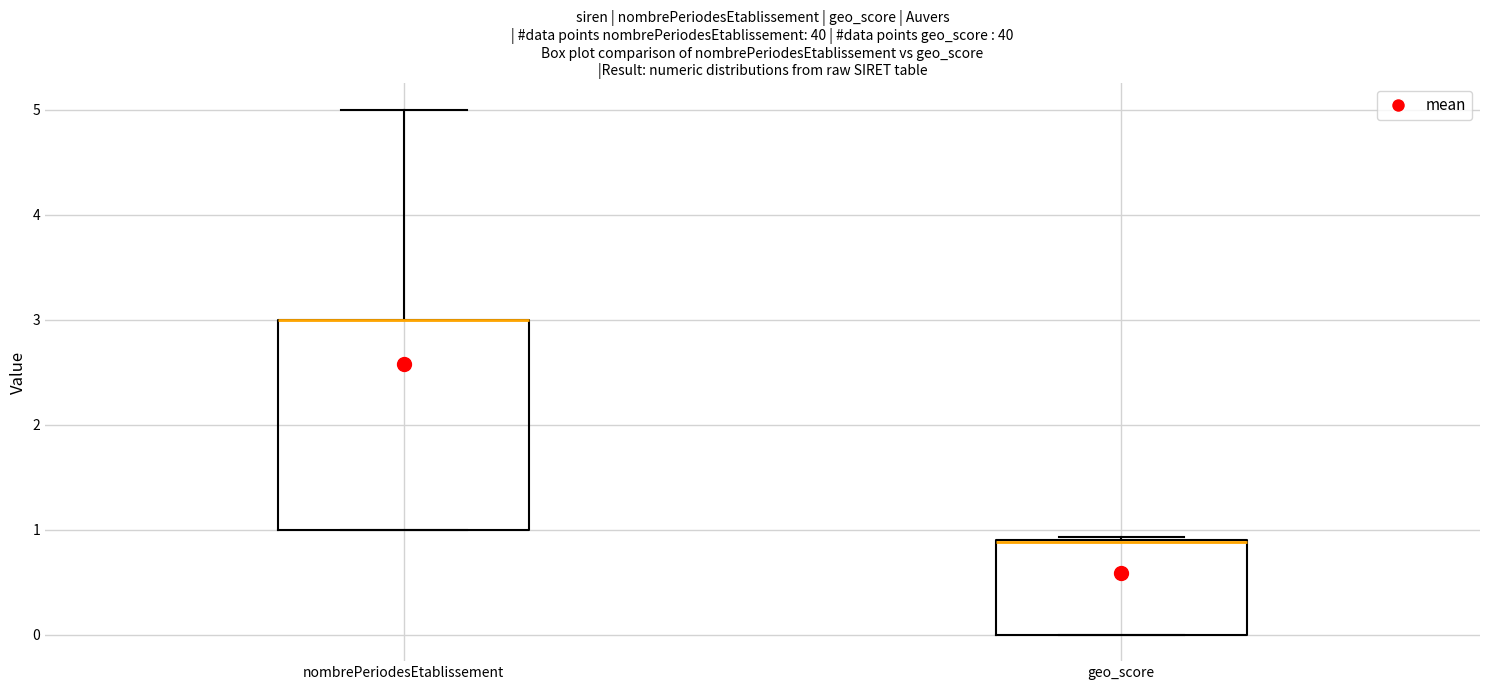

Which box is the tallest, from its lower edge to its upper edge?

nombrePeriodesEtablissement